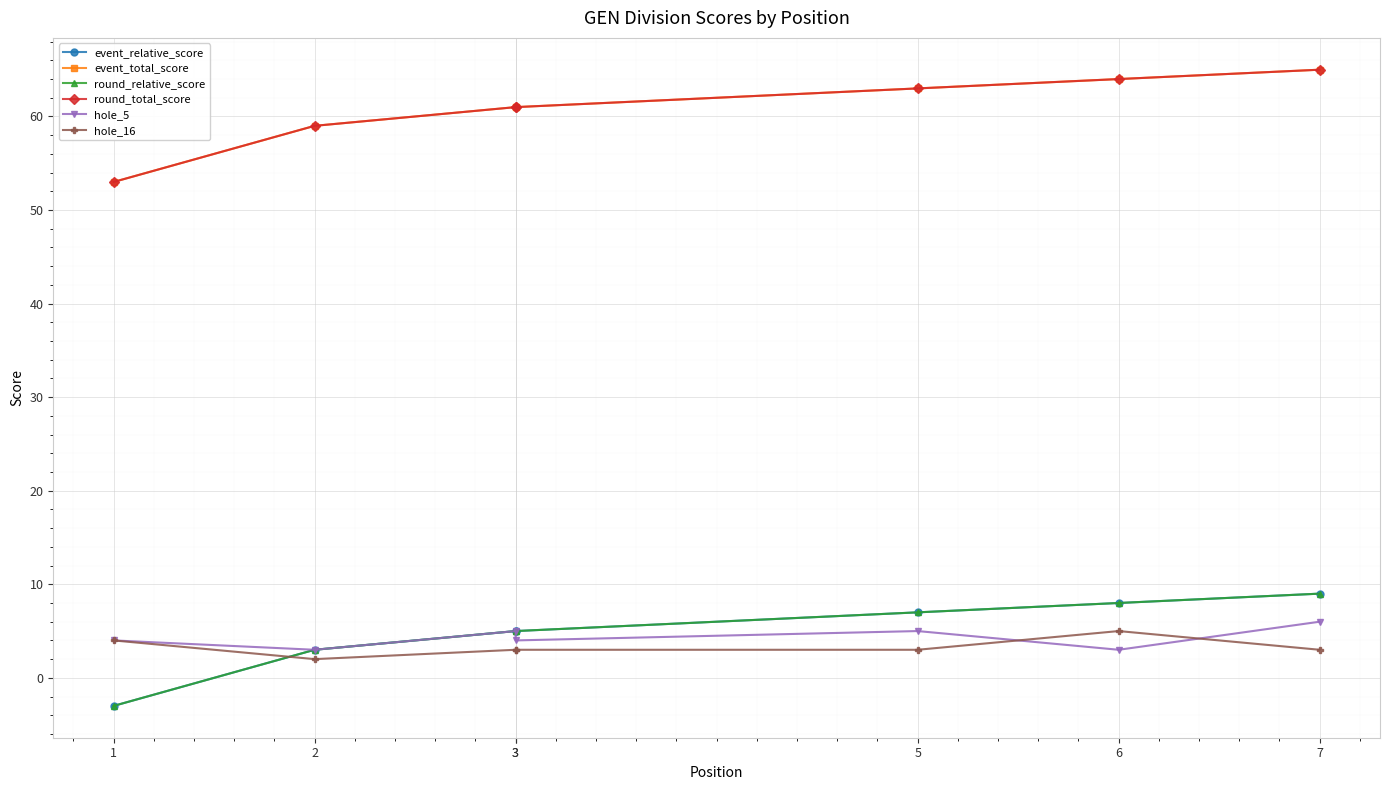

How many values in the event_relative_score series are below 5?

2